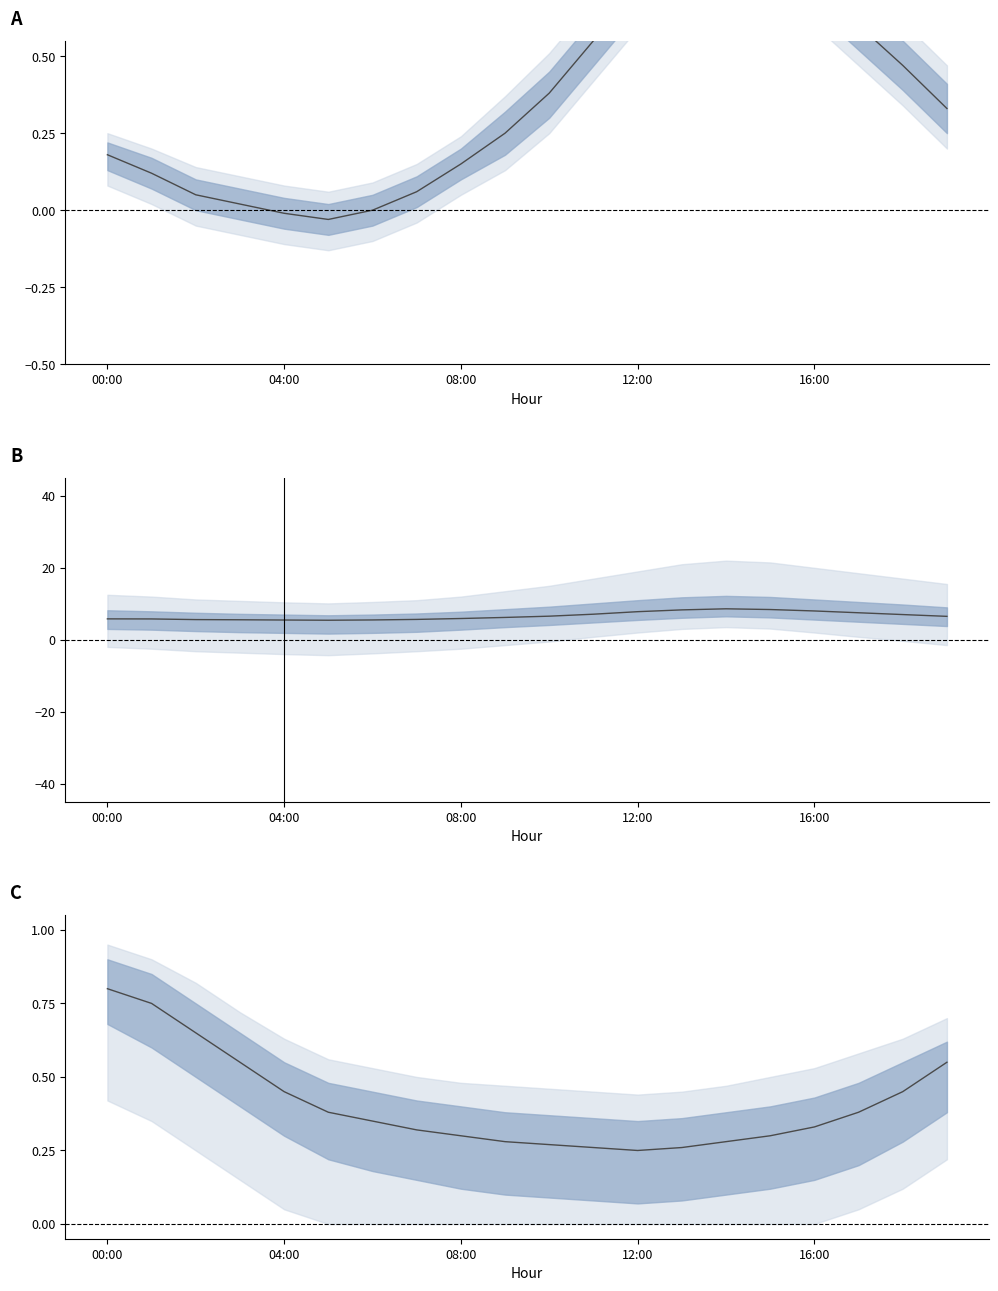

True or false: humidity mean and temperature mean cross at least once.

True